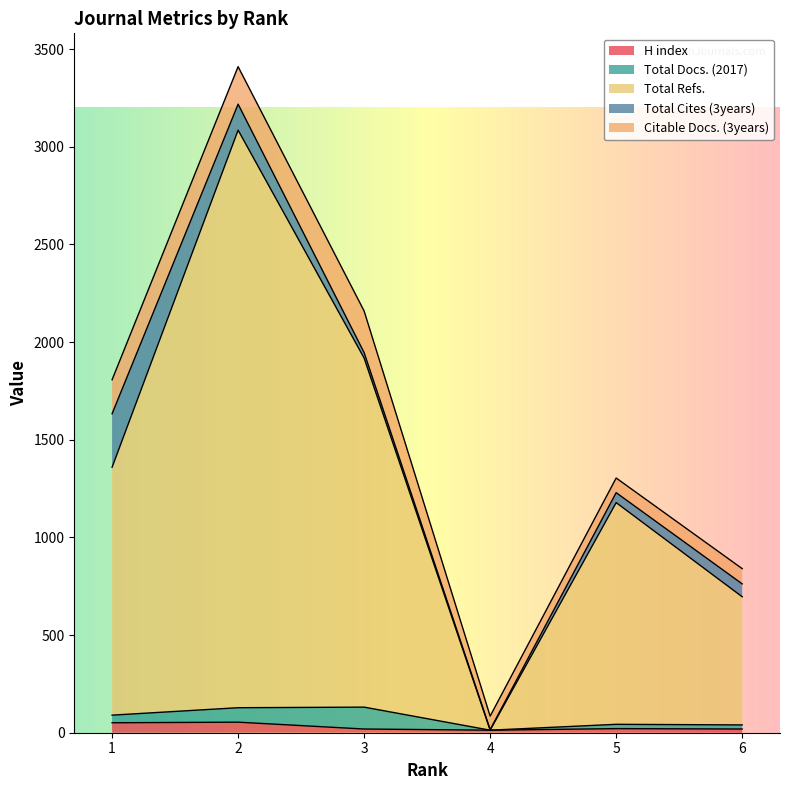

Which category has the lowest value across all series?

4